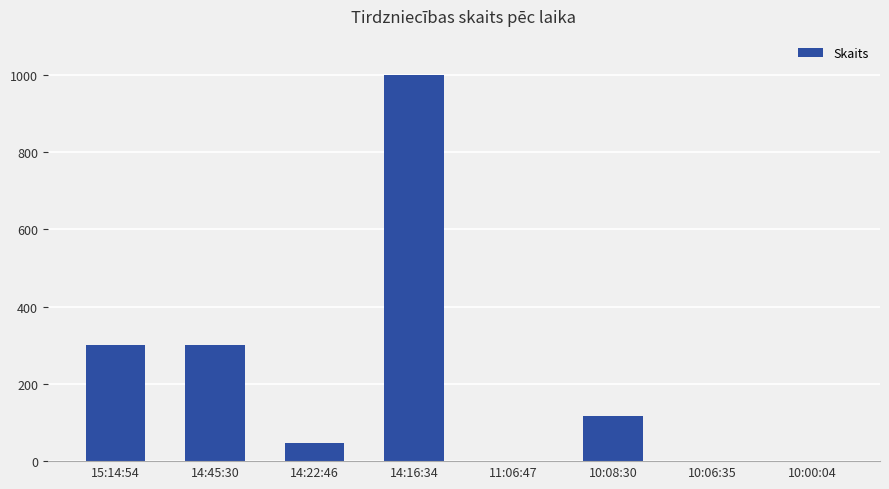

How many distinct data groups are displayed?

1